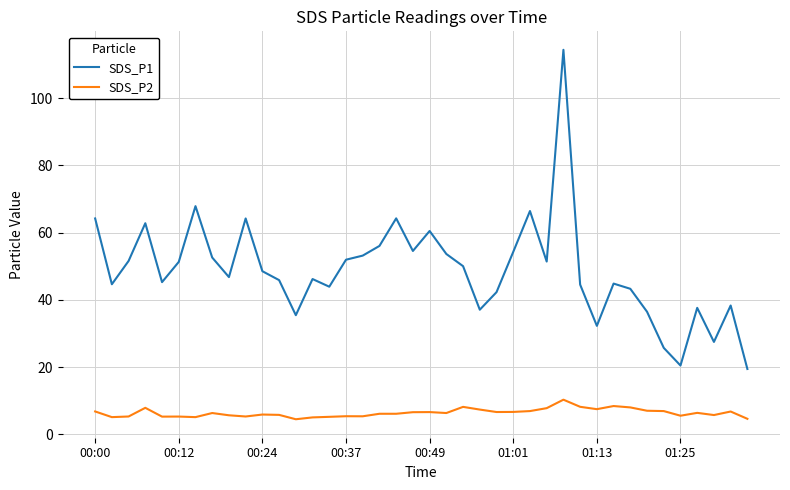

True or false: SDS_P1 and SDS_P2 intersect in this chart.

False